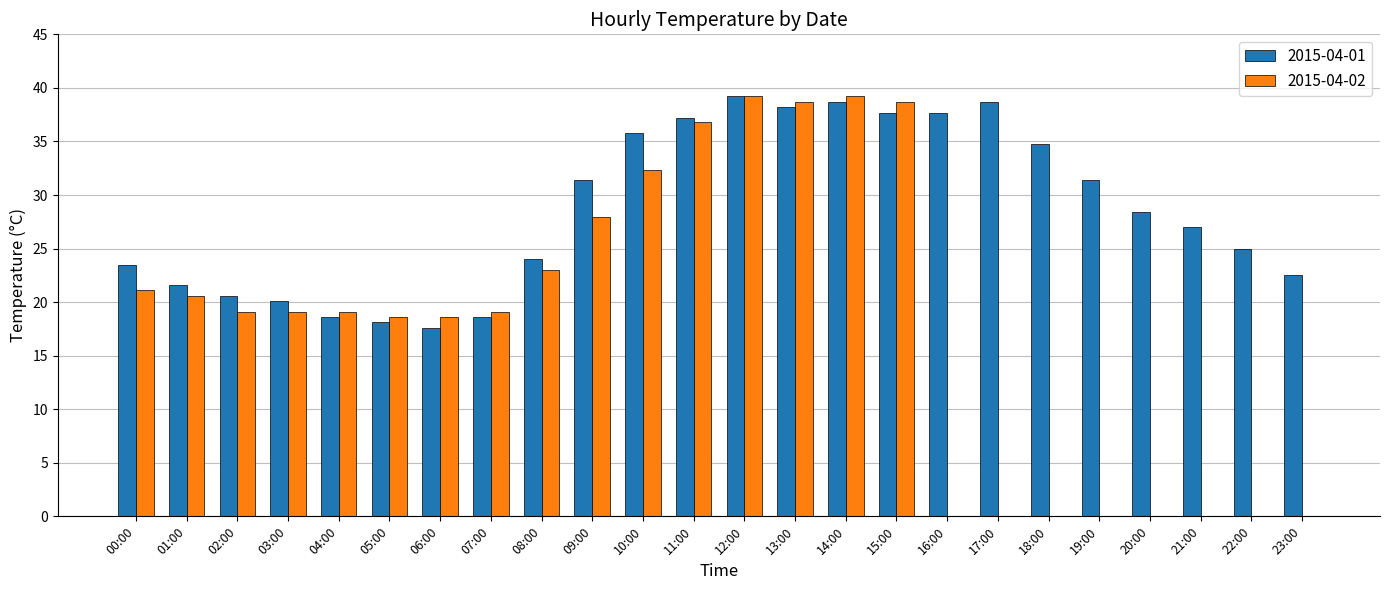

What is the sum of the 2015-04-01 values at 13:00 and 16:00?

75.9